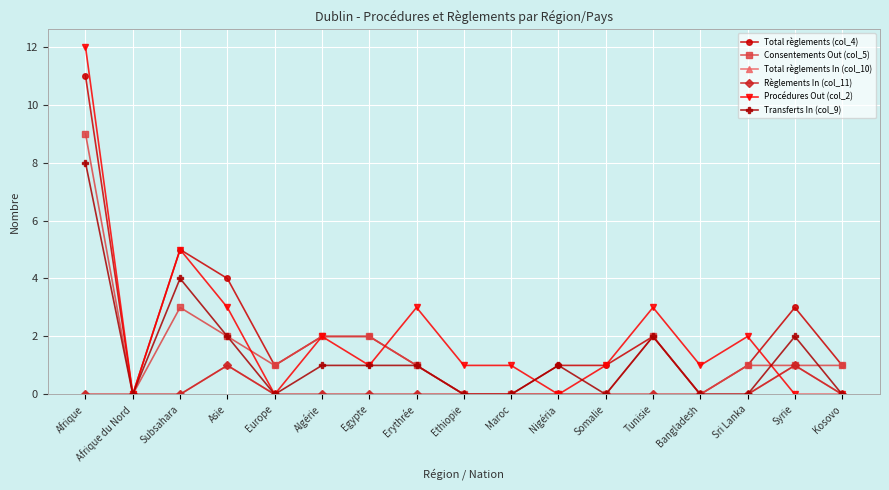

Where do Transferts In (col_9) and Procédures Out (col_2) first cross each other?

Maroc and Nigéria